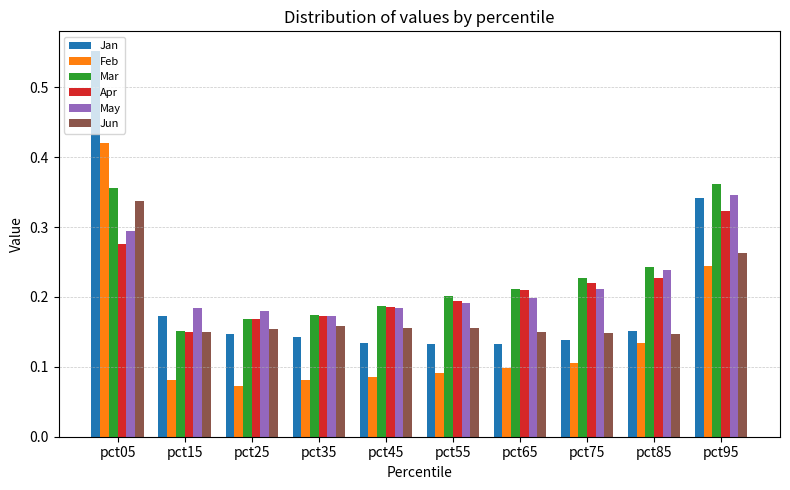

Count the Mar values in the range 0 to 1.

10